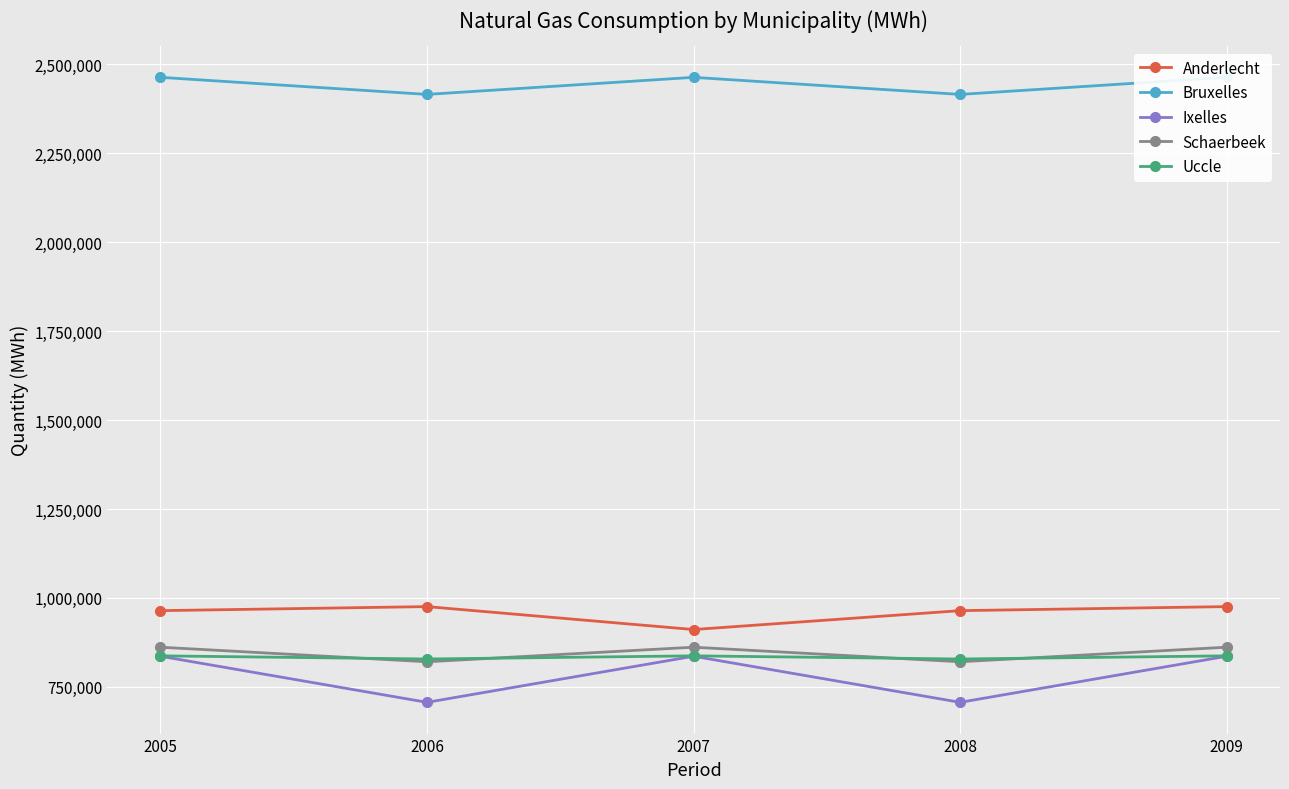

The value of Bruxelles at 2008 is 1542286. True or false?

False